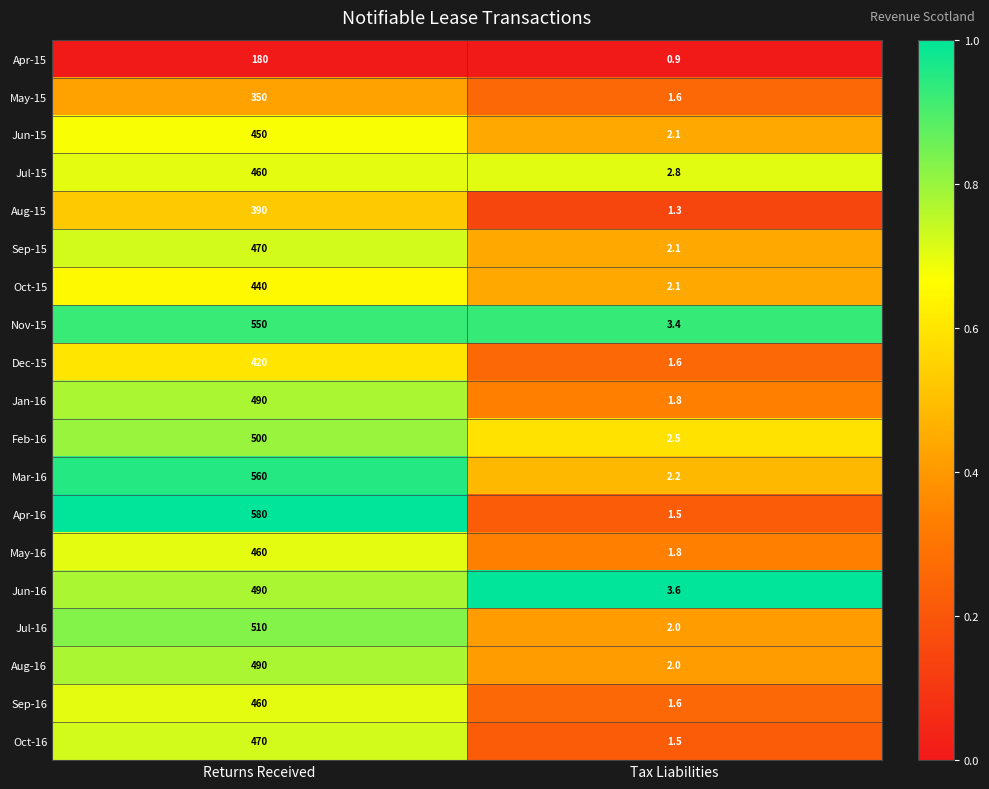

Which series changed the most between Returns Received and Tax Liabilities?

Apr-16